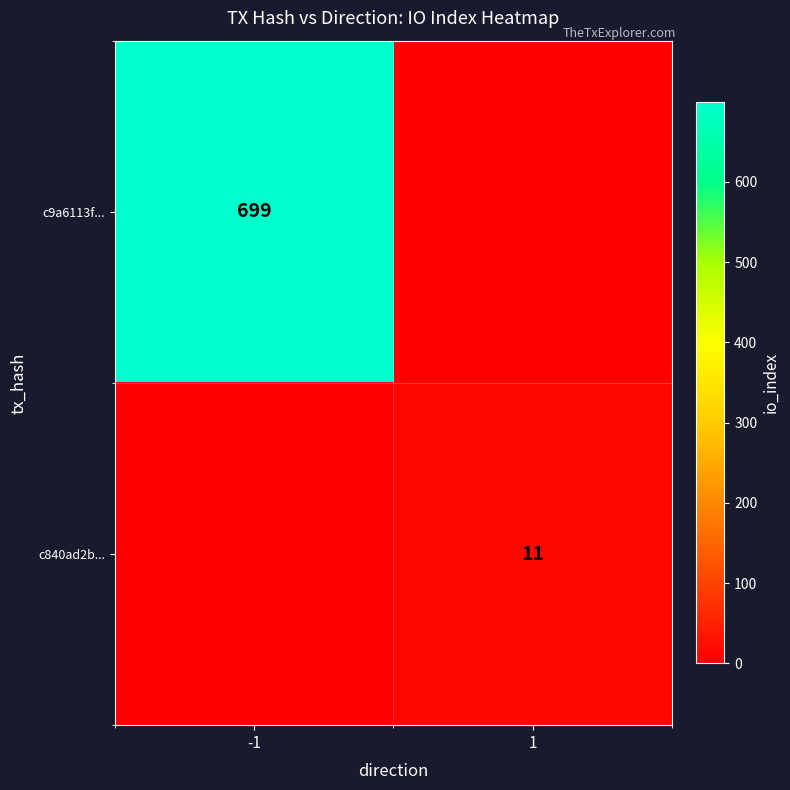

The c840ad2b... series shows 11 at 1. True or false?

True